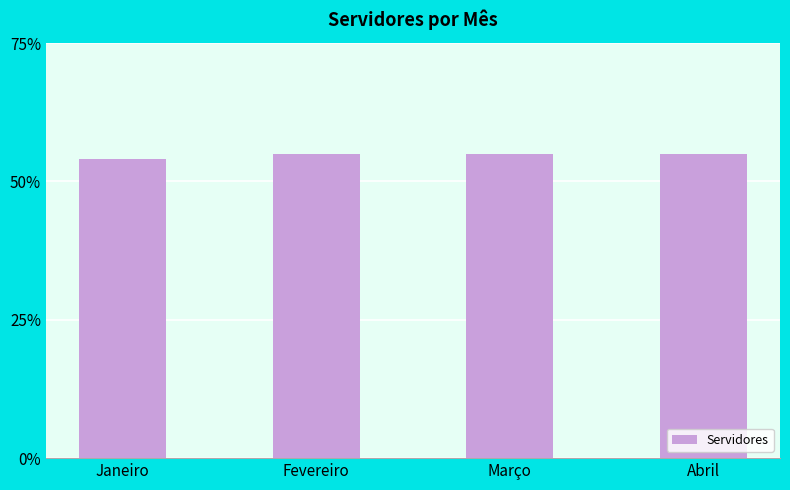

The chart shows a value of 73 at Abril. True or false?

False